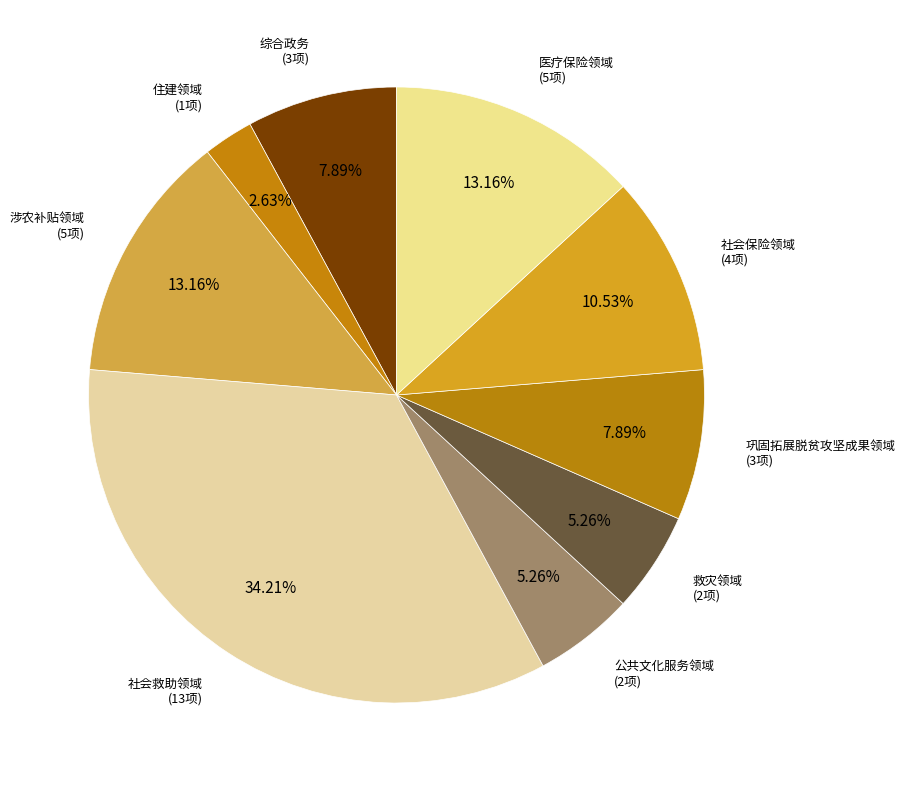

Does 涉农补贴领域 account for over 50% of the chart?

No